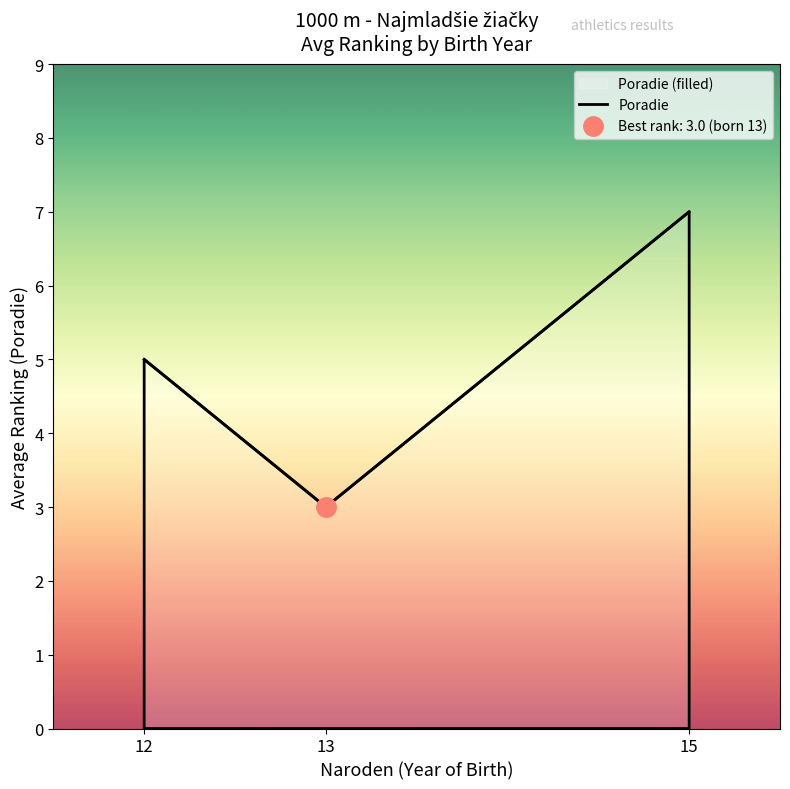

Rank the categories by value from highest to lowest.

15, 12, 13